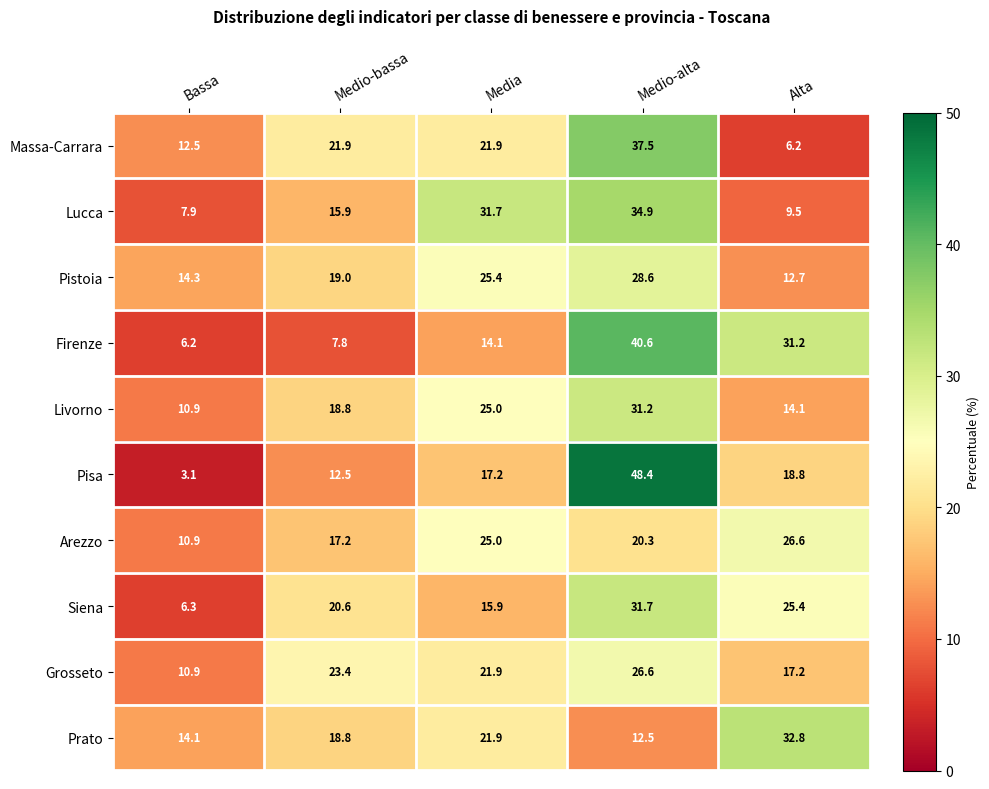

What is the lowest value of the Livorno series?

10.9